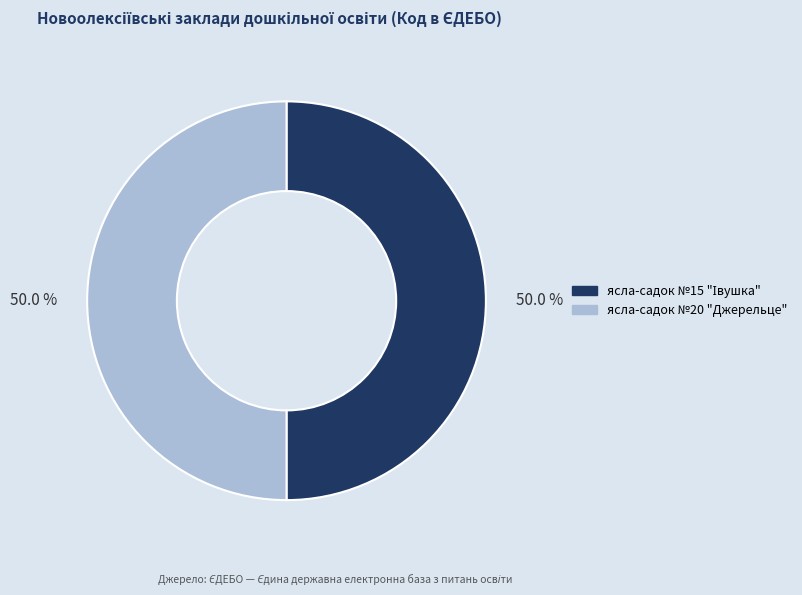

What portion of the pie excludes ясла-садок №20 "Джерельце"?

50.0%